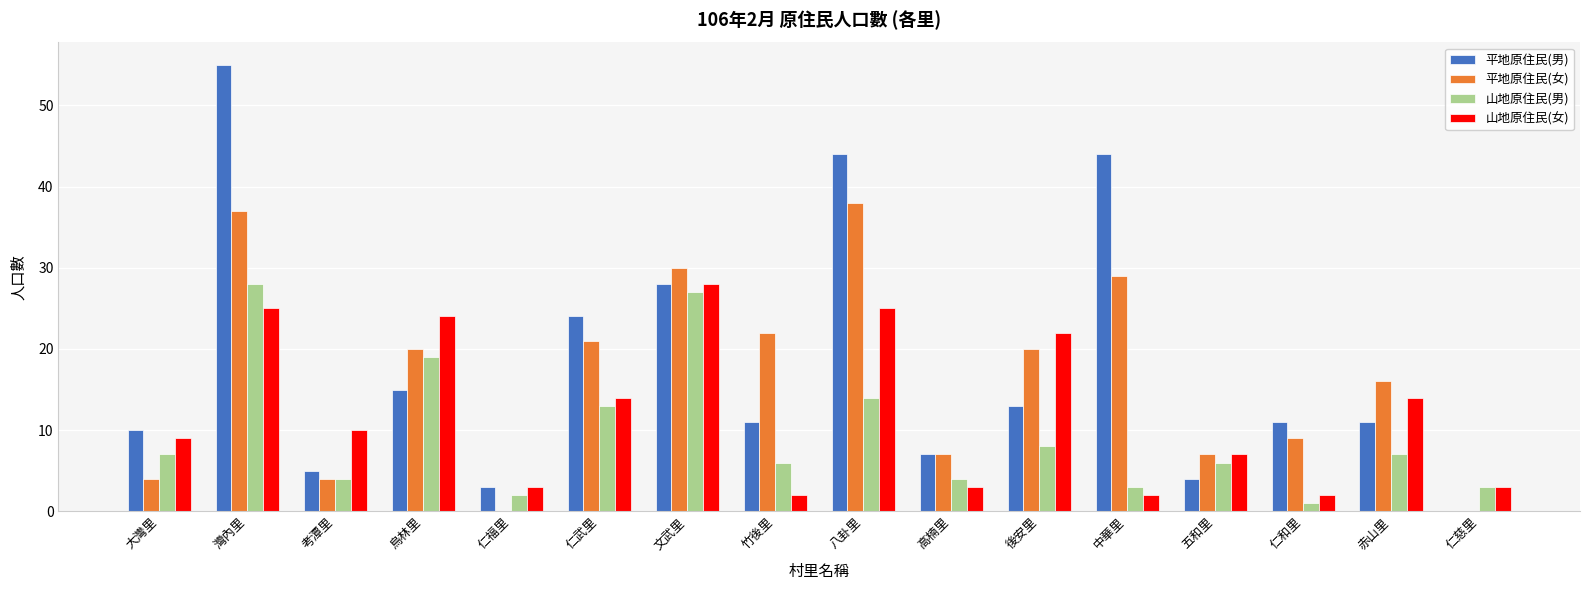

What is the greatest value displayed?

55